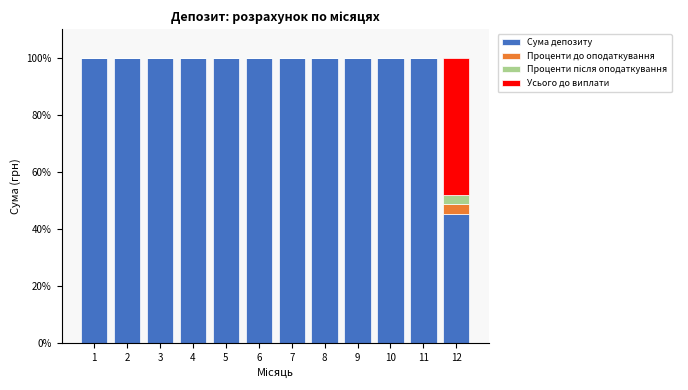

What is the total value across all series at 11?

100.0